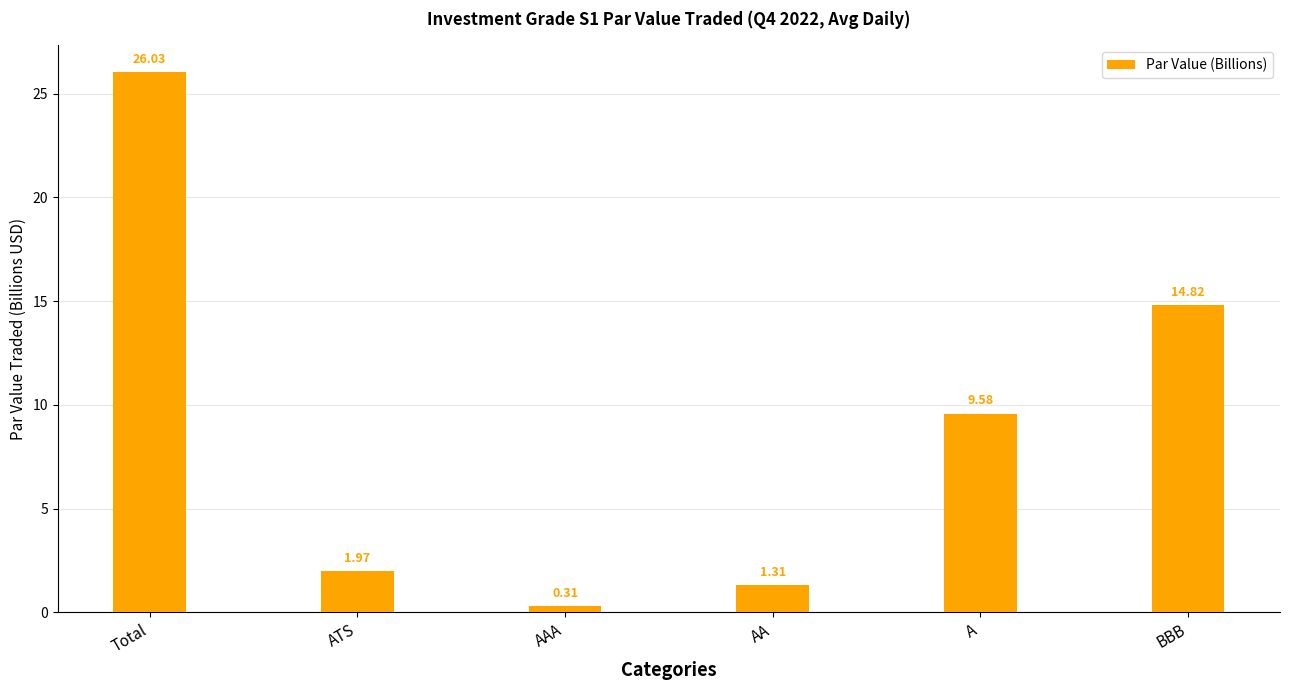

At which label does the data first exceed 9?

Total